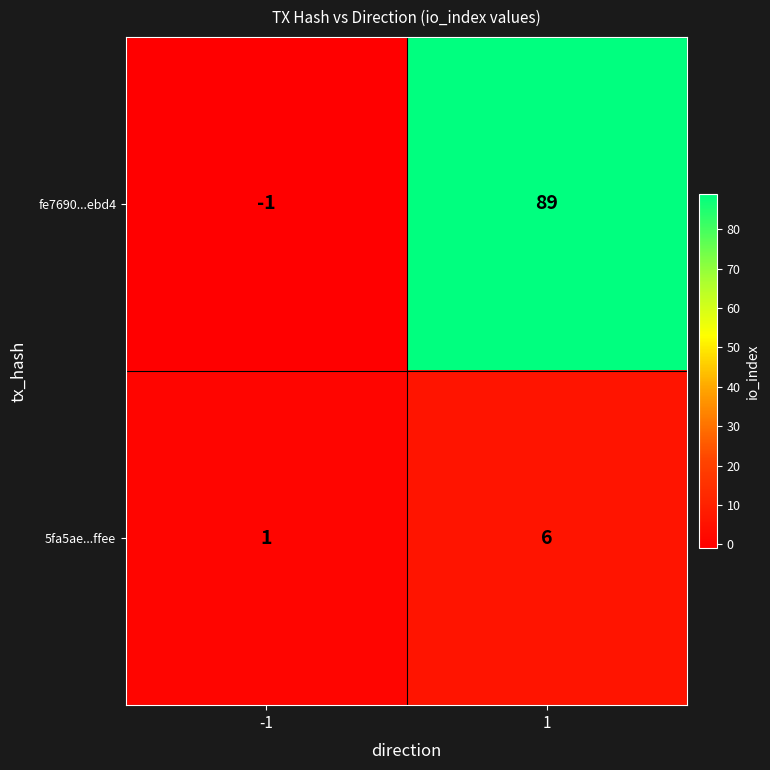

What is the approximate value of 5fa5ae...ffee at 1?

6